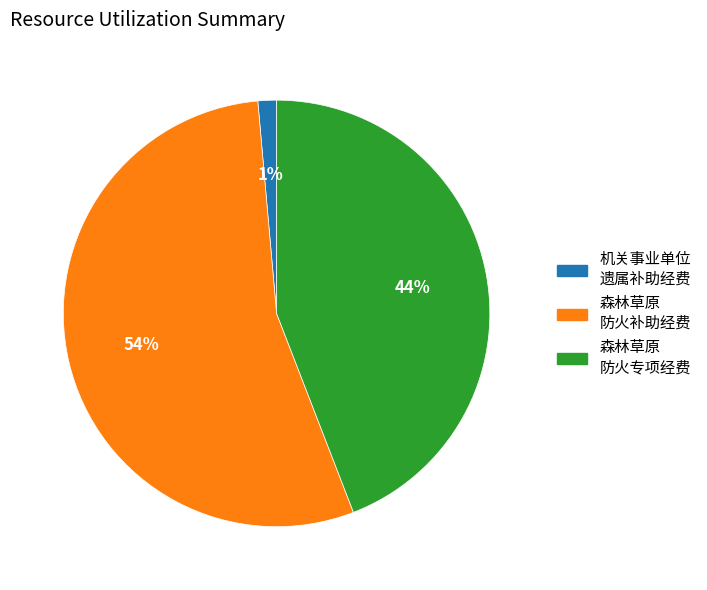

How many segments does this pie chart have?

3